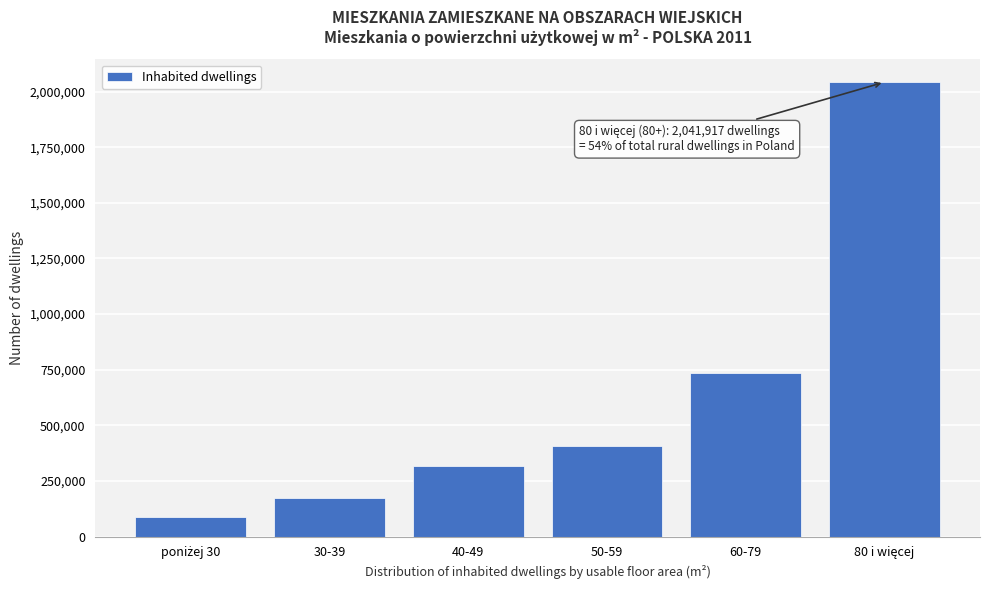

Reading left to right, transcribe all the data shown in this chart.

87895	175524	315782	406996	737640	2041917